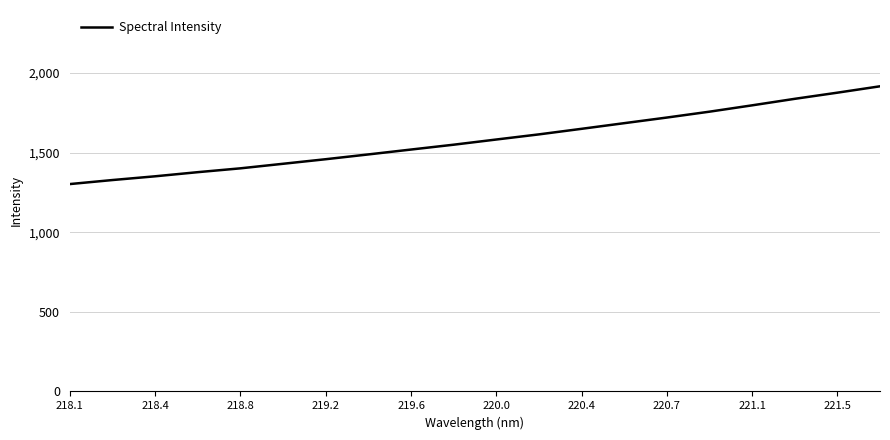

What is the maximum value shown in the chart?

1915.9